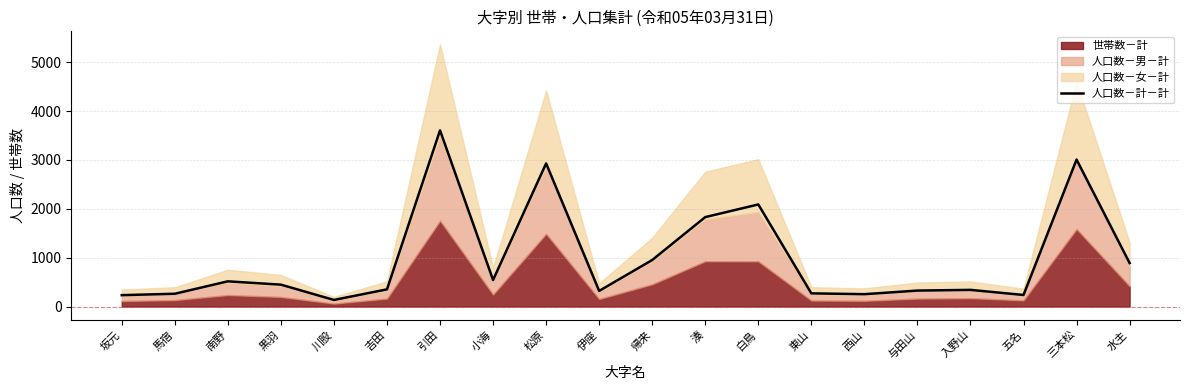

What is the value of the 2nd point from the left?

263